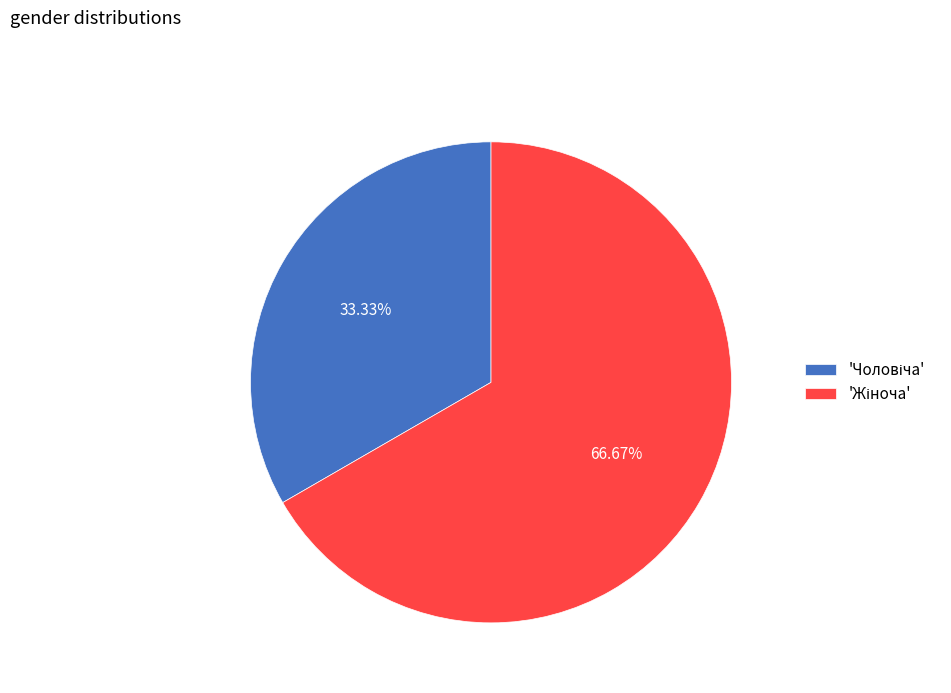

Does any single category account for the majority?

Yes